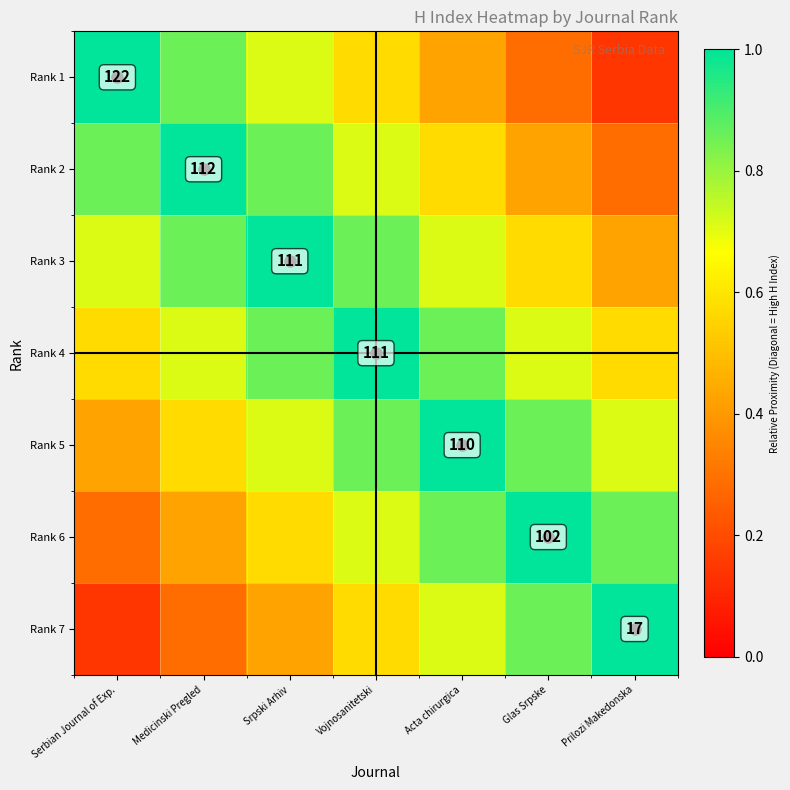

What is the smallest value displayed?

0.1